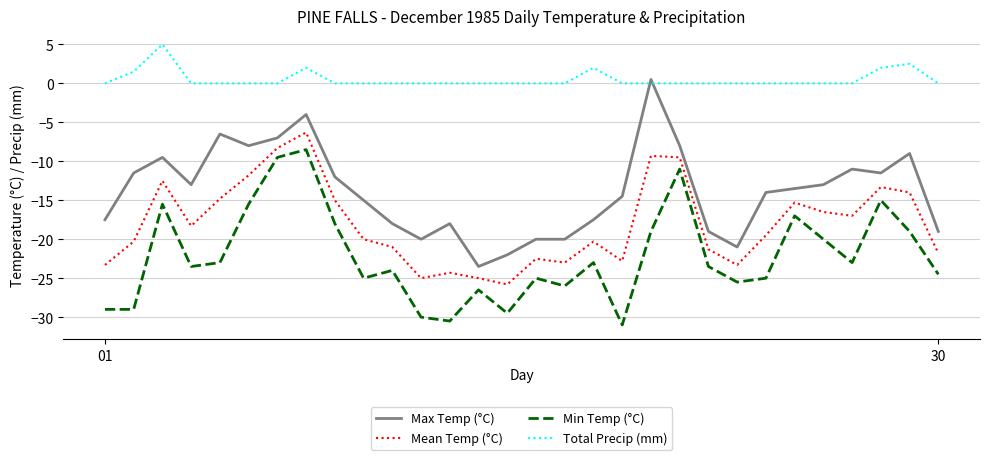

True or false: Mean Temp (°C) and Min Temp (°C) intersect in this chart.

False